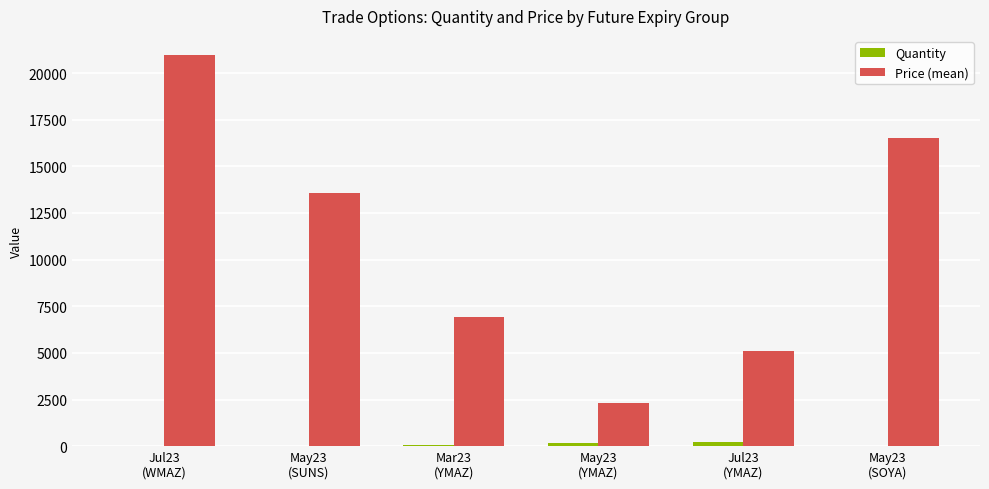

What is the maximum value shown in the chart?

20948